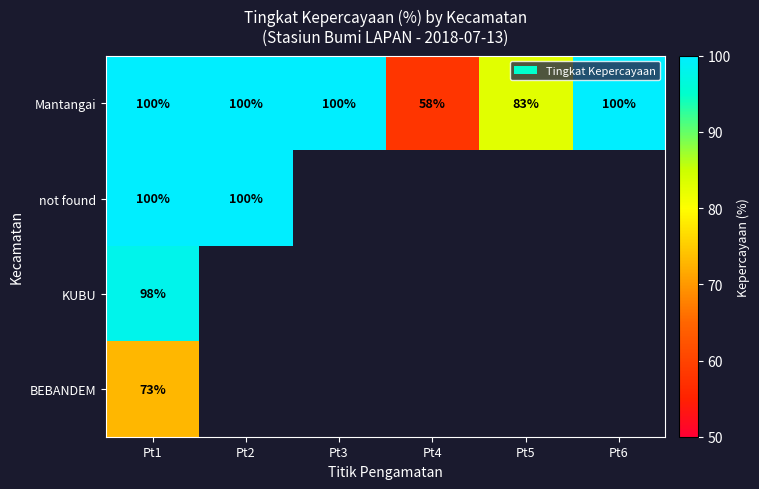

Is it true that Mantangai equals 100 at Pt1?

True